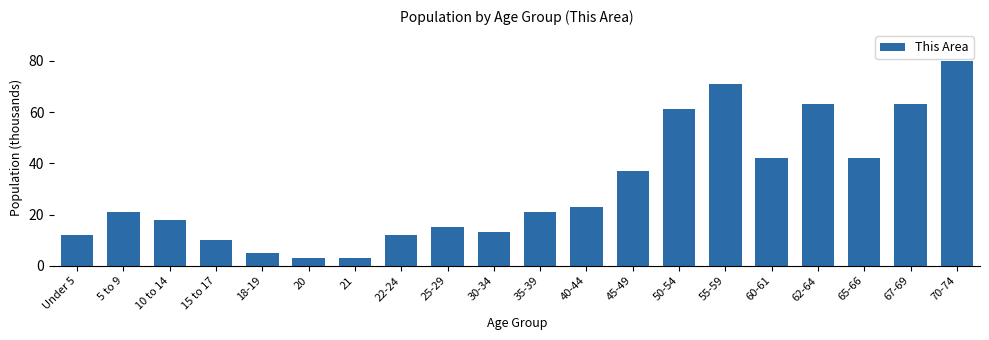

Reading left to right, what are all the values shown in this chart?

Under 5=12	5 to 9=21	10 to 14=18	15 to 17=10	18-19=5	20=3	21=3	22-24=12	25-29=15	30-34=13	35-39=21	40-44=23	45-49=37	50-54=61	55-59=71	60-61=42	62-64=63	65-66=42	67-69=63	70-74=80